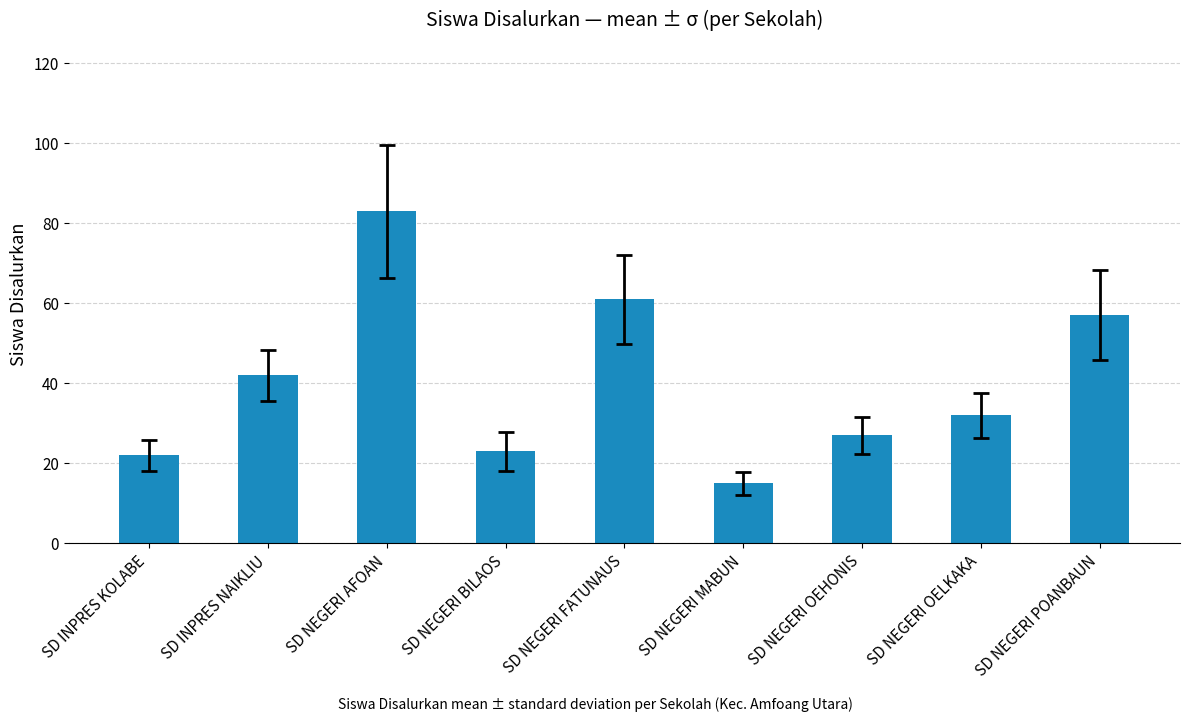

Between SD NEGERI AFOAN and SD NEGERI FATUNAUS, which is larger?

SD NEGERI AFOAN